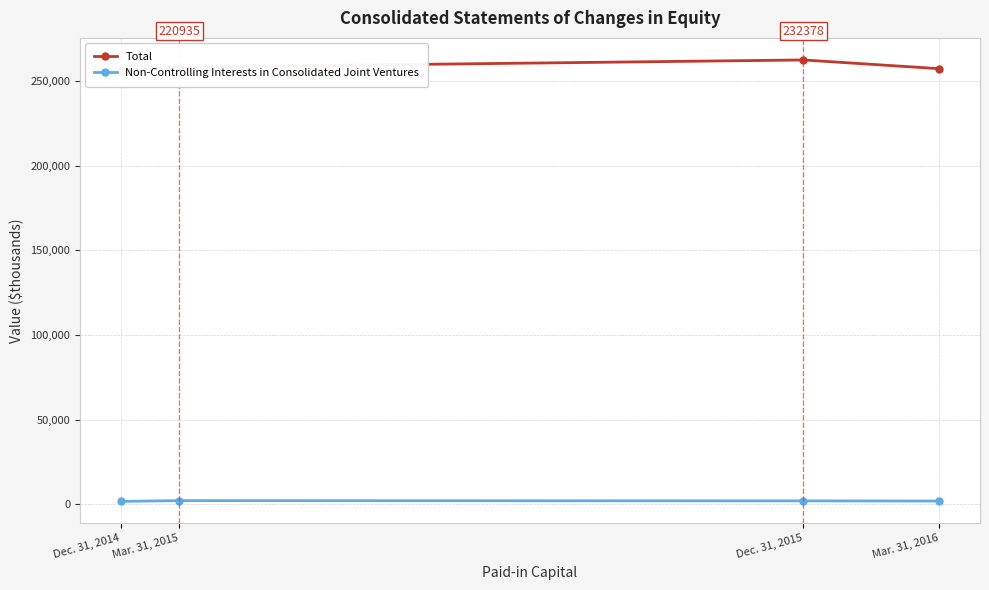

What is the label of the 4th point from the left?

Mar. 31, 2016